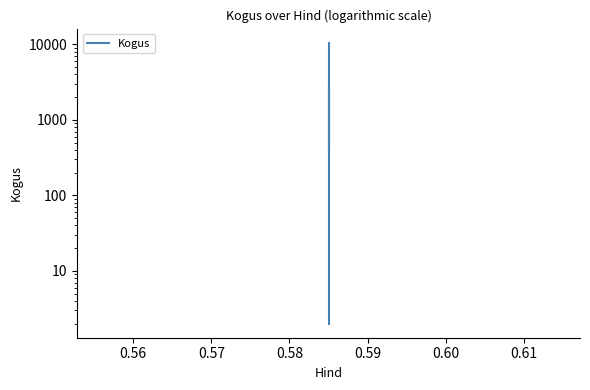

What is the difference between the maximum and second lowest values?

10128